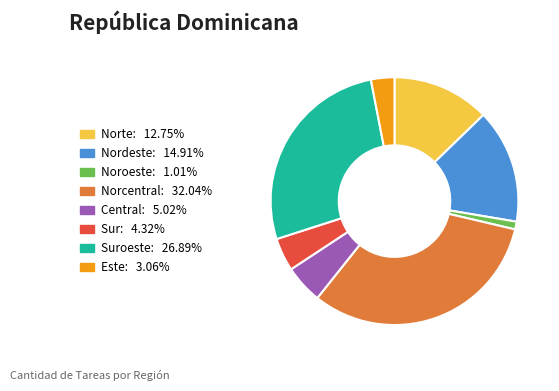

Does any single category account for the majority?

No